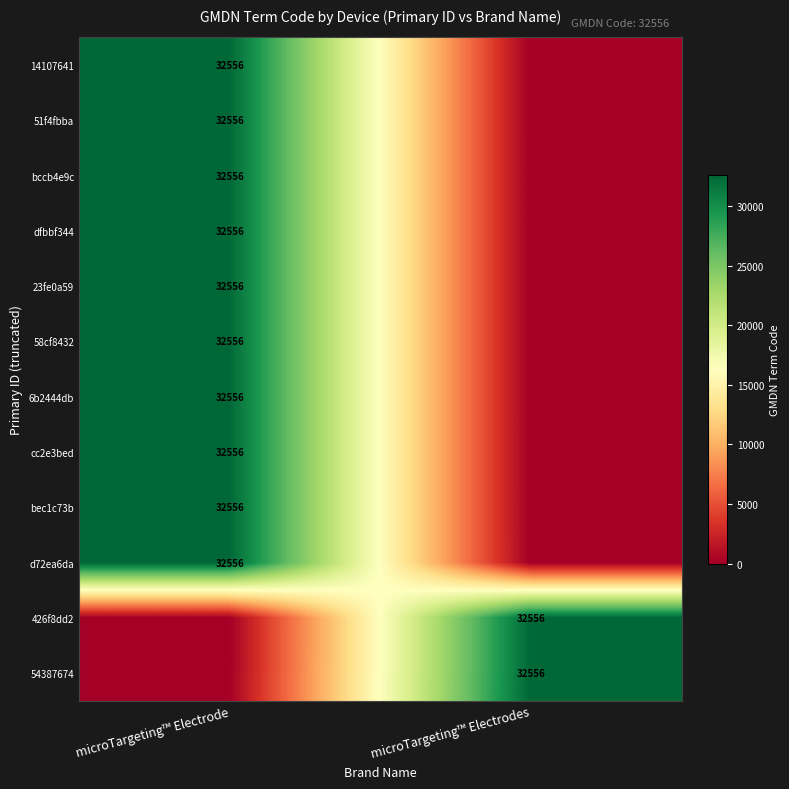

The 426f8dd2 series shows 10788 at microTargeting™ Electrodes. True or false?

False